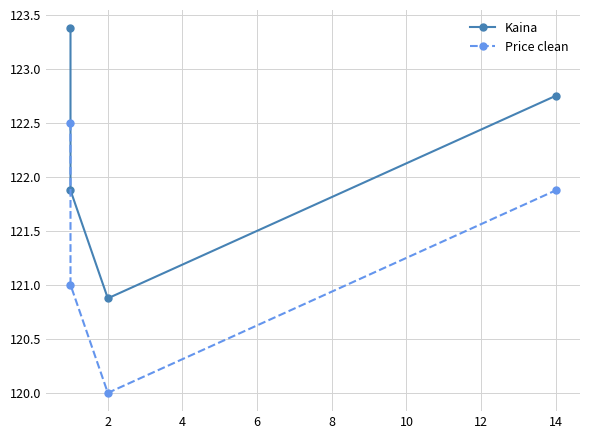

Which series has the largest total across all categories?

Kaina